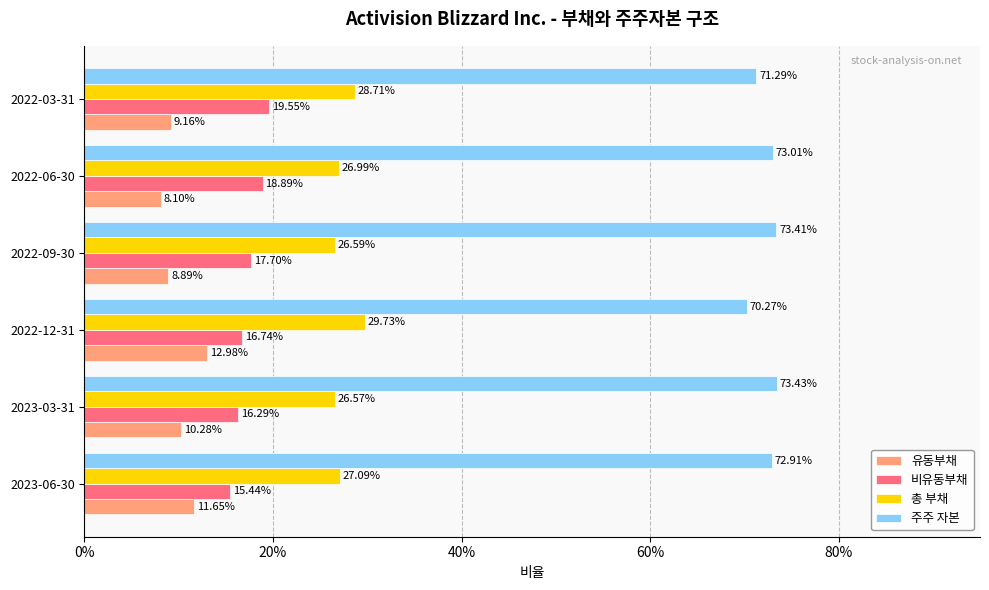

What are all the series names shown in the legend?

유동부채, 비유동부채, 총 부채, 주주 자본